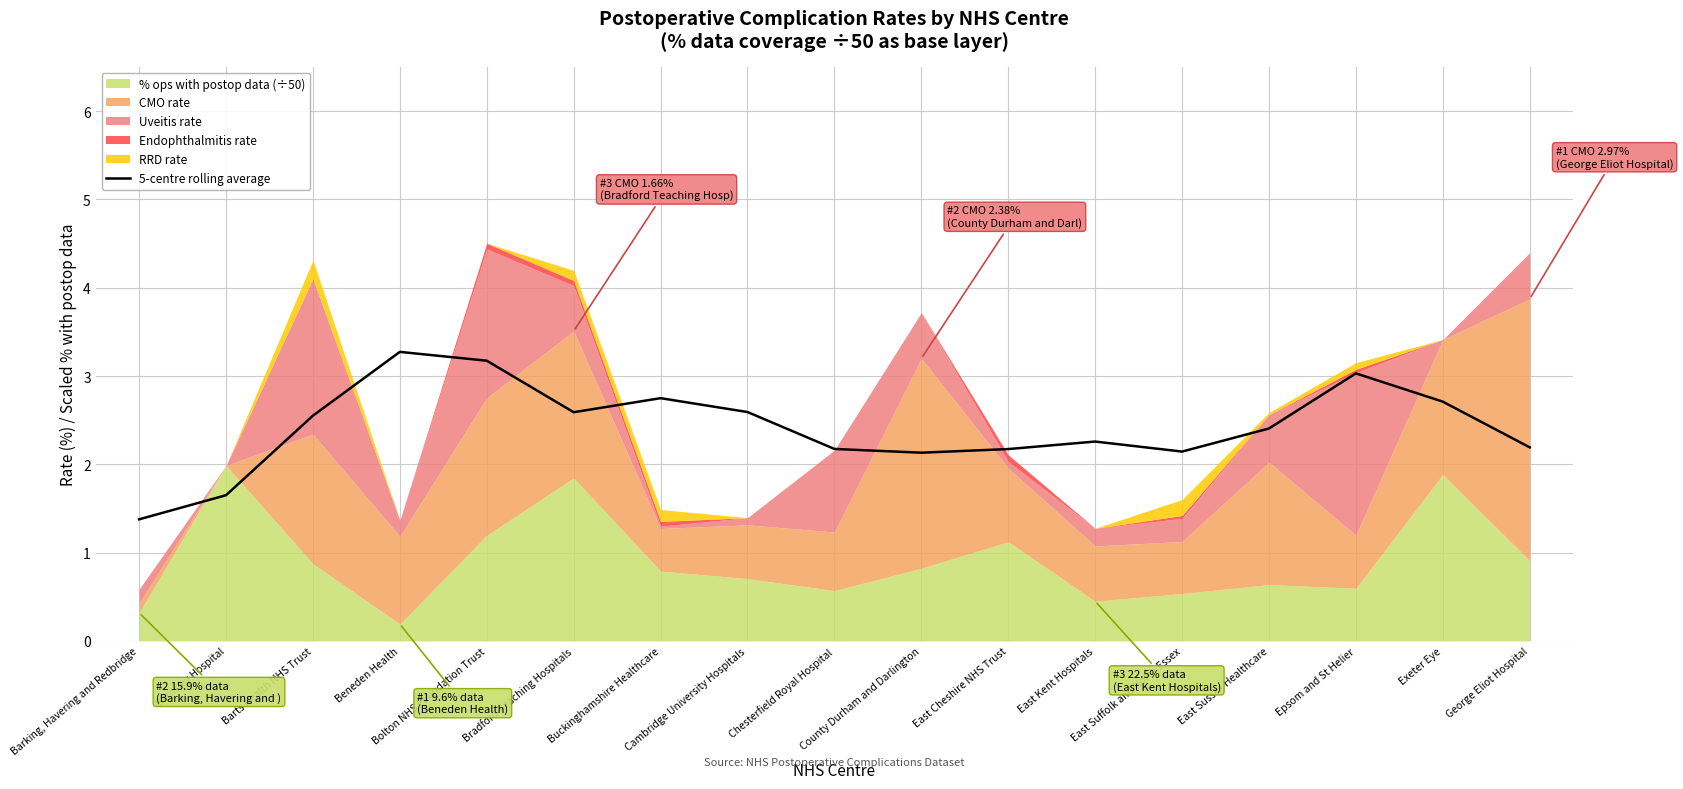

At which label is the value closest to 2?

County Durham and Darlington